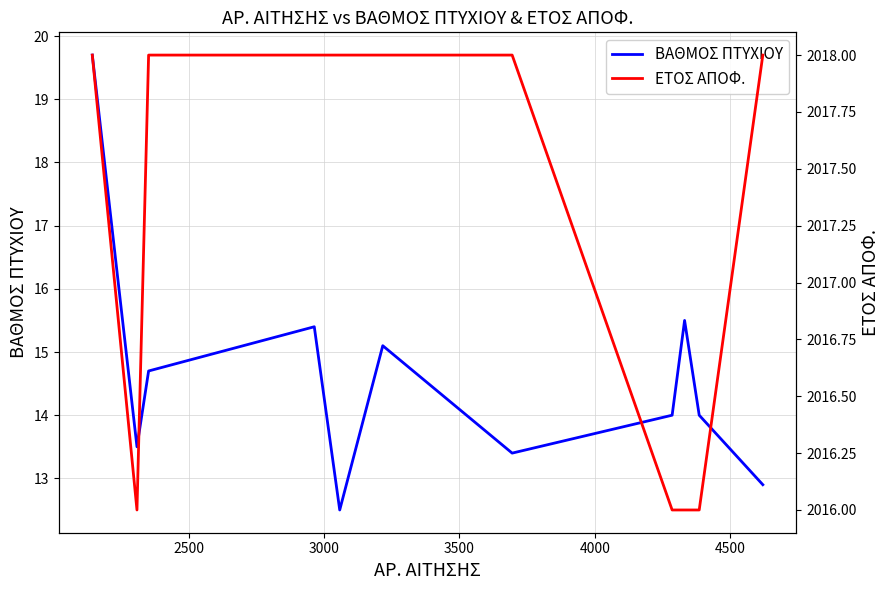

What is the maximum value for ΒΑΘΜΟΣ ΠΤΥΧΙΟΥ?

19.7